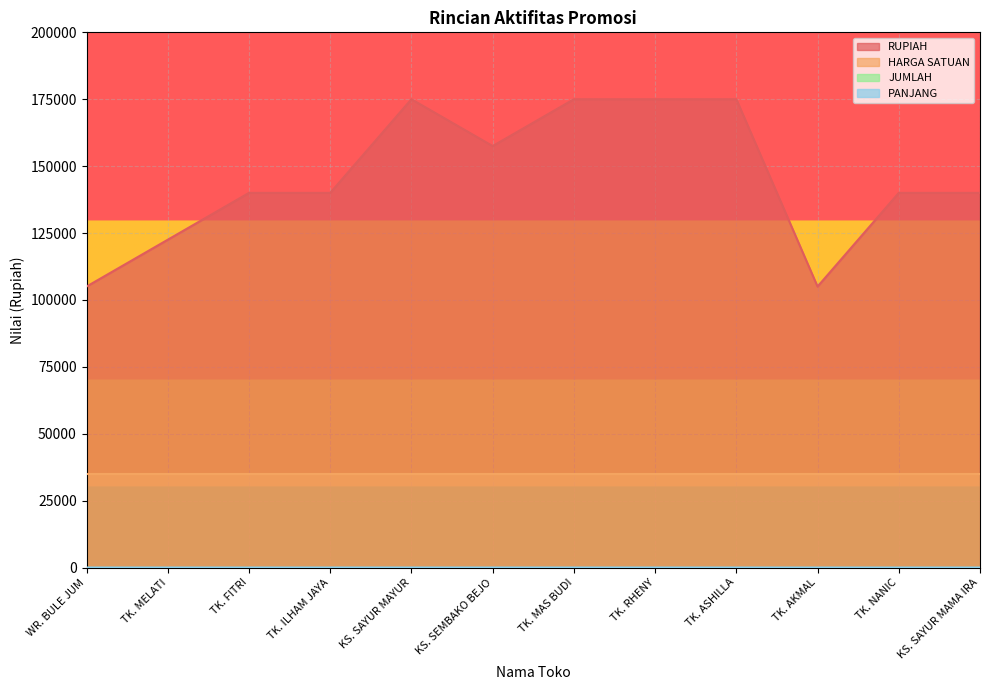

True or false: HARGA SATUAN and RUPIAH cross at least once.

False